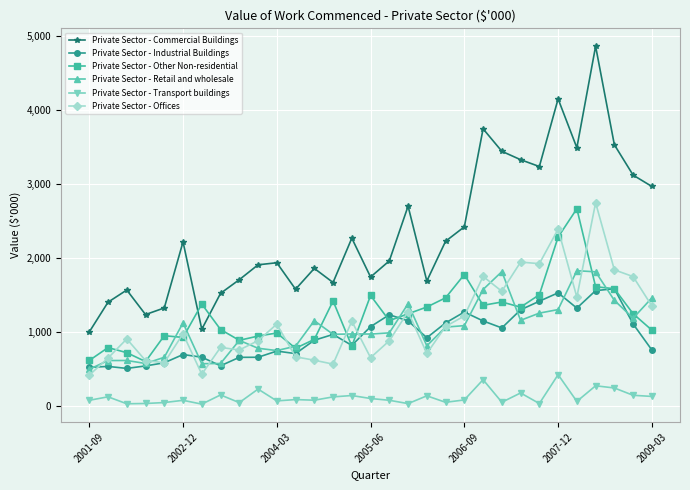

True or false: Private Sector - Transport buildings has more than 2 interior local peaks.

True